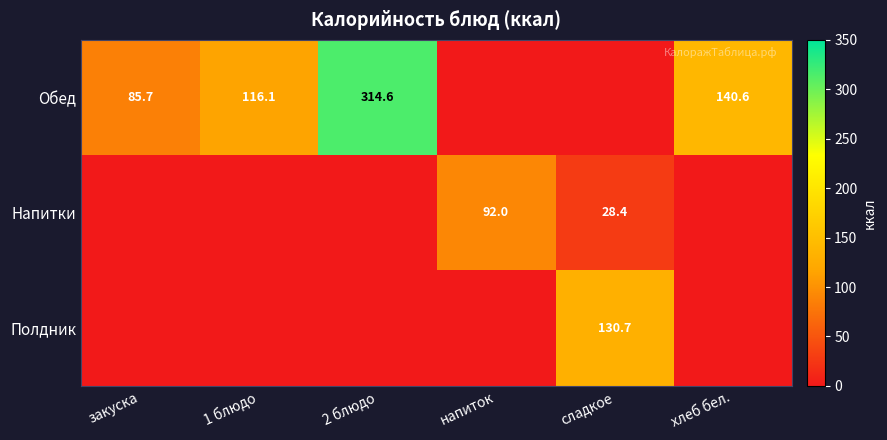

How many distinct data groups are displayed?

3